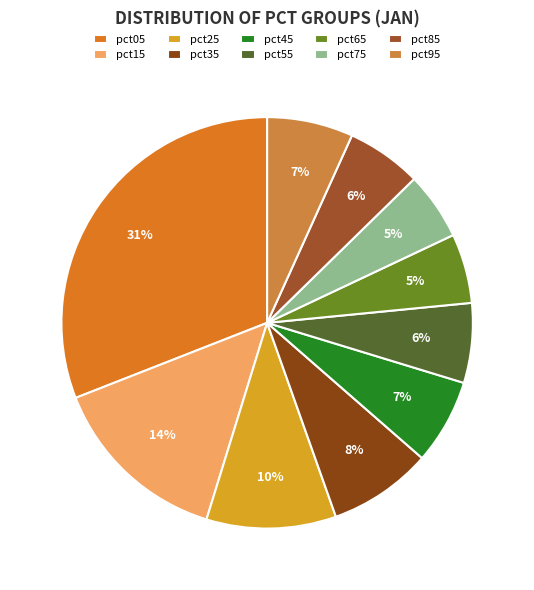

What percentage is the pct75 slice, to the nearest percent?

5%